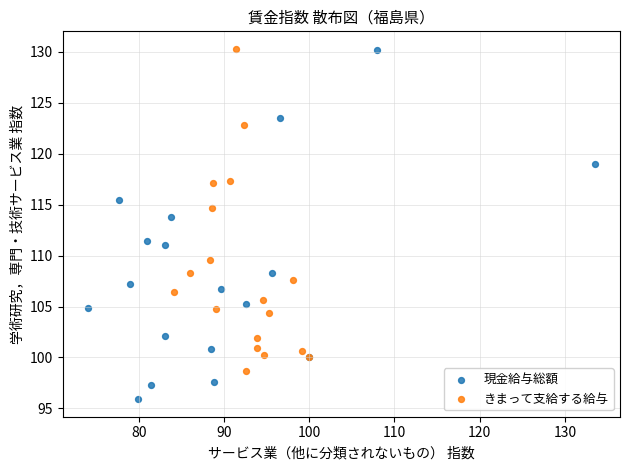

Which series has the widest spread of Y values?

現金給与総額